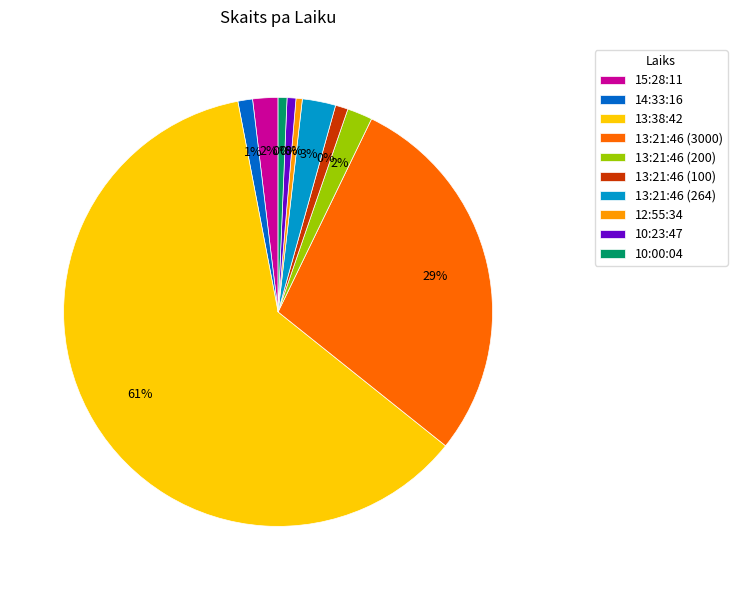

Do 10:23:47 and 10:00:04 together represent more than half of the pie?

No